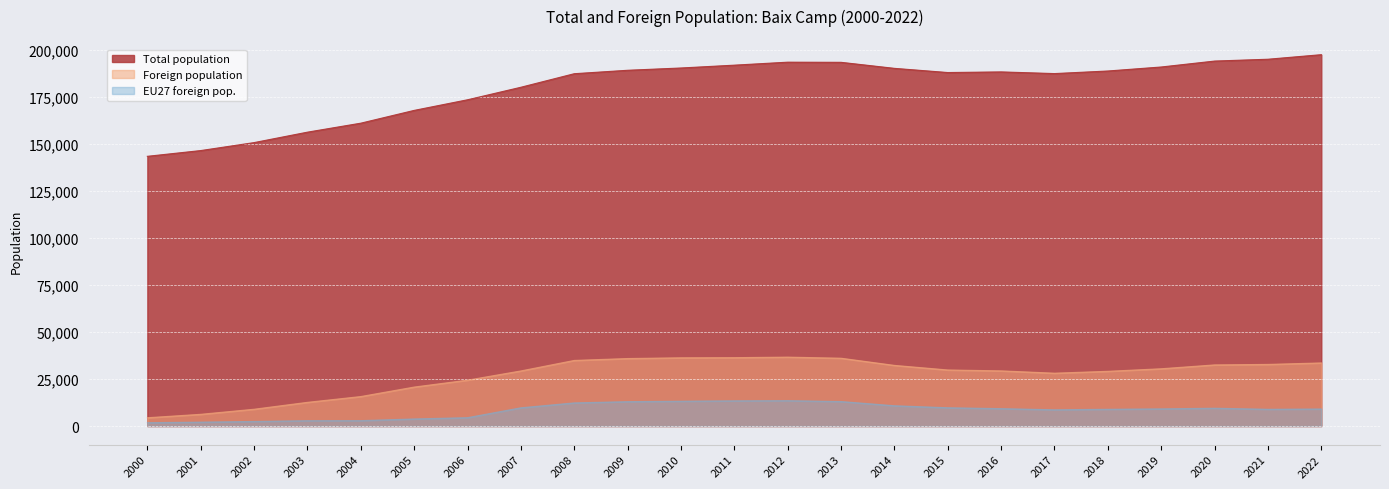

What is the value of the Total population point at the 4th from the left?

156312